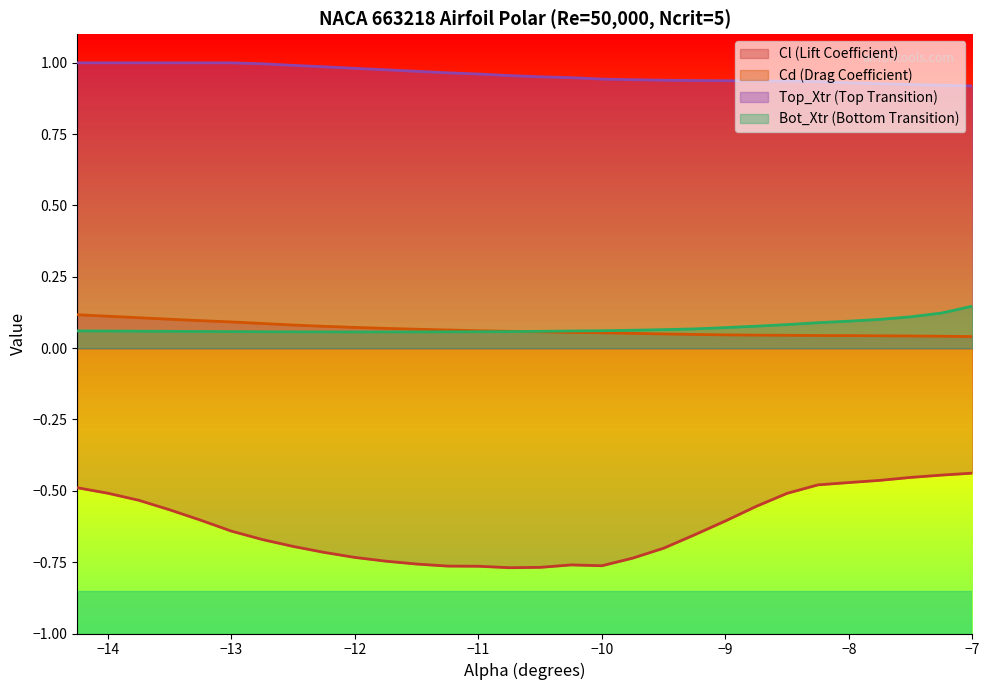

What are all the series names shown in the legend?

Cl (Lift Coefficient), Cd (Drag Coefficient), Top_Xtr (Top Transition), Bot_Xtr (Bottom Transition)